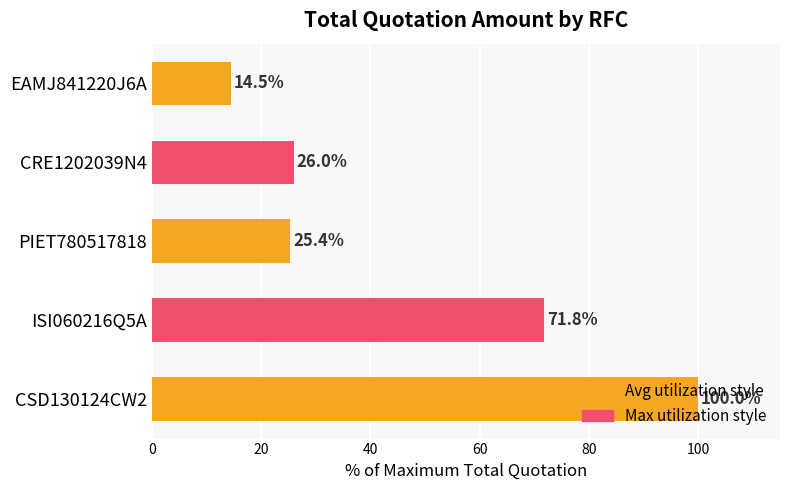

What is the change in value from CRE1202039N4 to EAMJ841220J6A?

-11.5